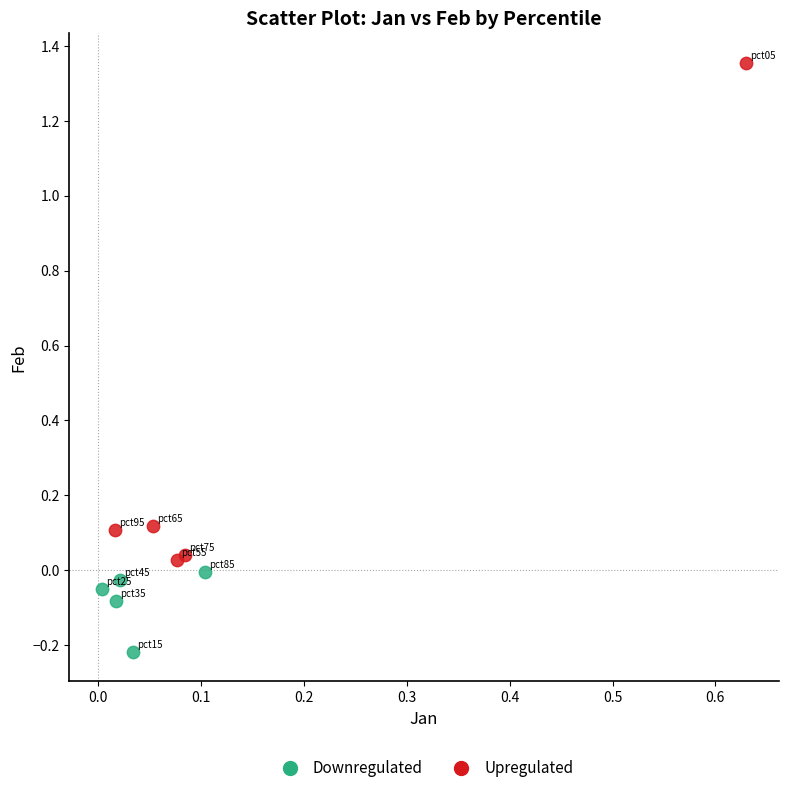

Which series contains the highest Y value?

Upregulated